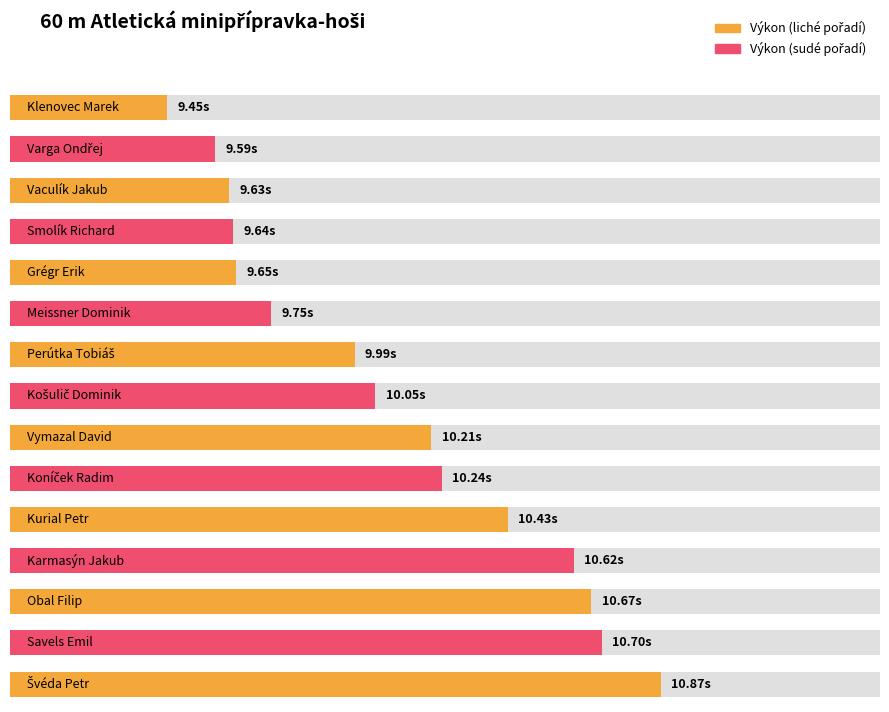

List the labels in order of value, largest first.

Švéda Petr, Savels Emil, Obal Filip, Karmasýn Jakub, Kurial Petr, Koníček Radim, Vymazal David, Košulič Dominik, Perútka Tobiáš, Meissner Dominik, Grégr Erik, Smolík Richard, Vaculík Jakub, Varga Ondřej, Klenovec Marek